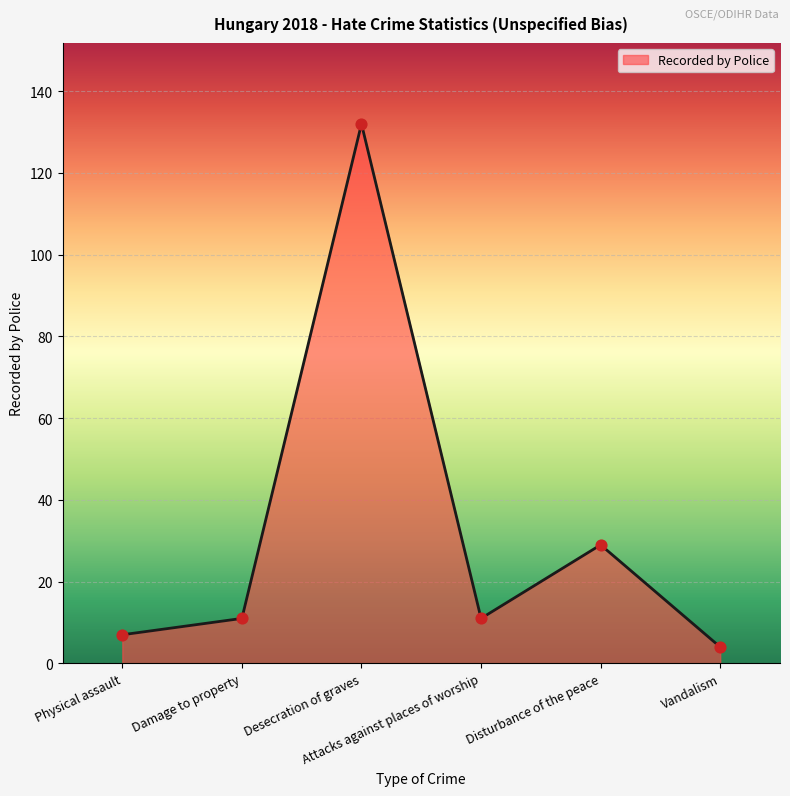

What is the change in value from Desecration of graves to Disturbance of the peace?

-103